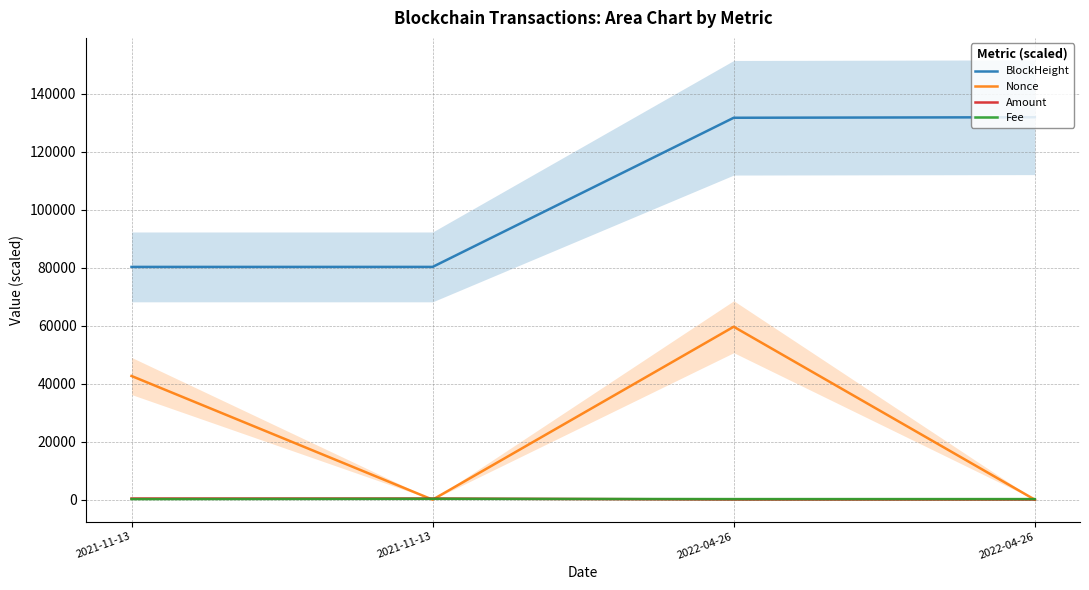

What is the difference between the maximum and minimum values in the Nonce series?

59628.0